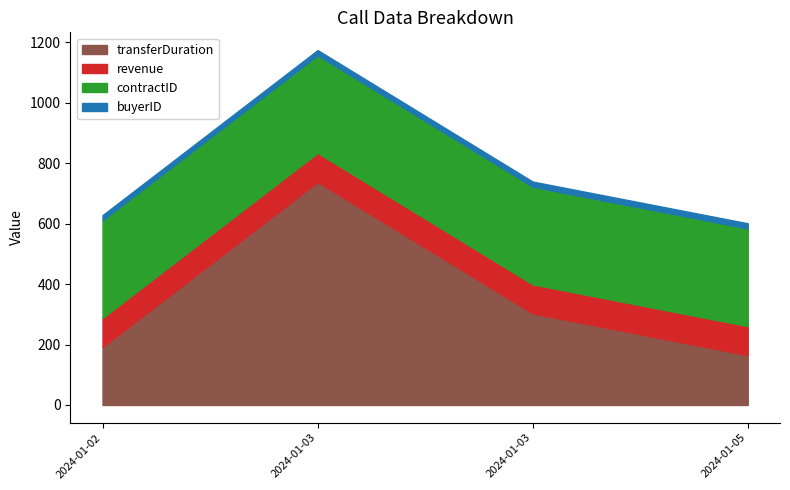

What is the sum of all buyerID values?

68